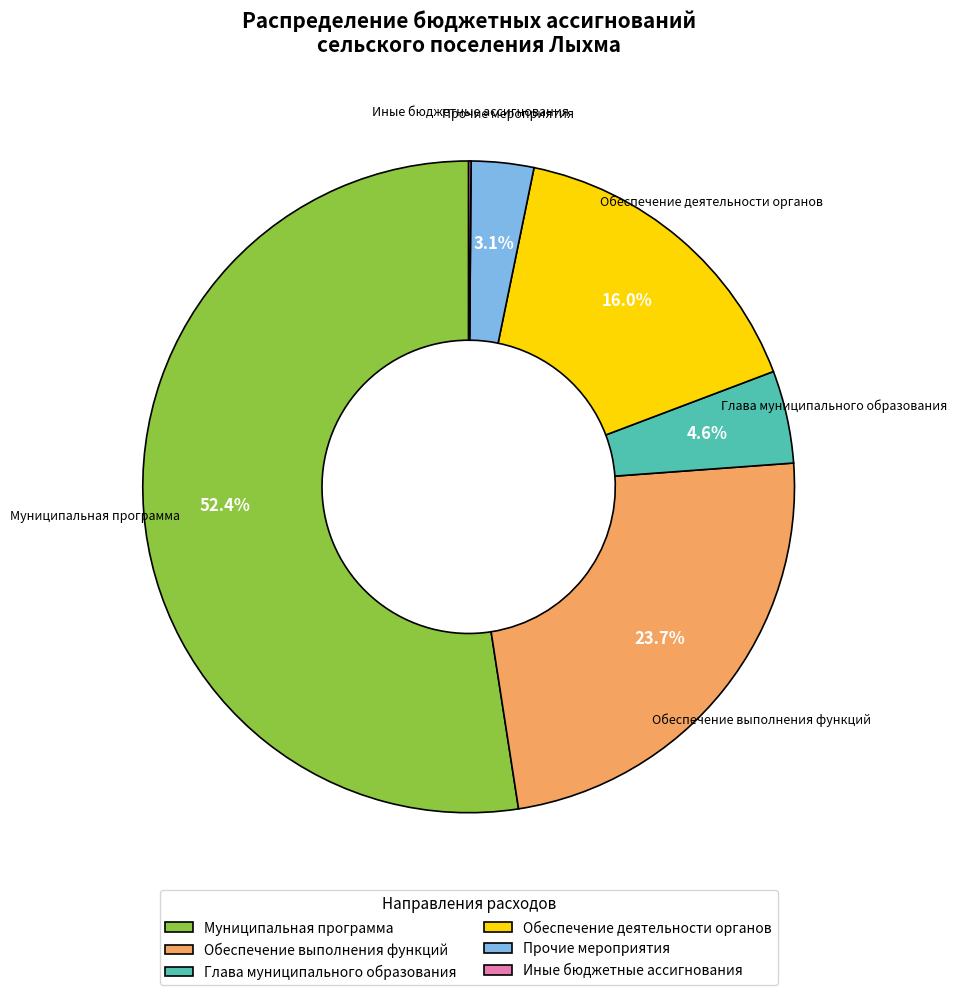

What portion of the pie excludes Глава муниципального образования?

95.4%